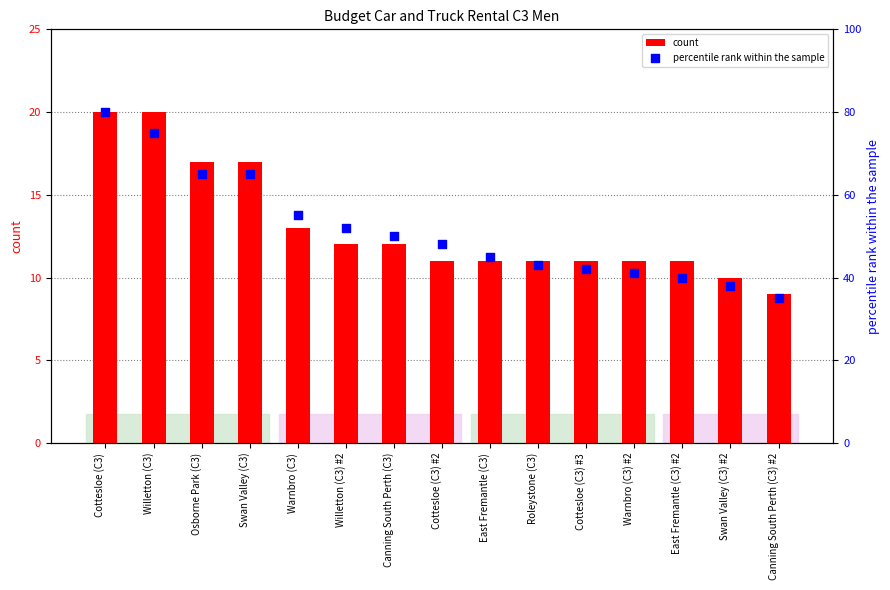

What are all the series names shown in the legend?

count, percentile rank within the sample